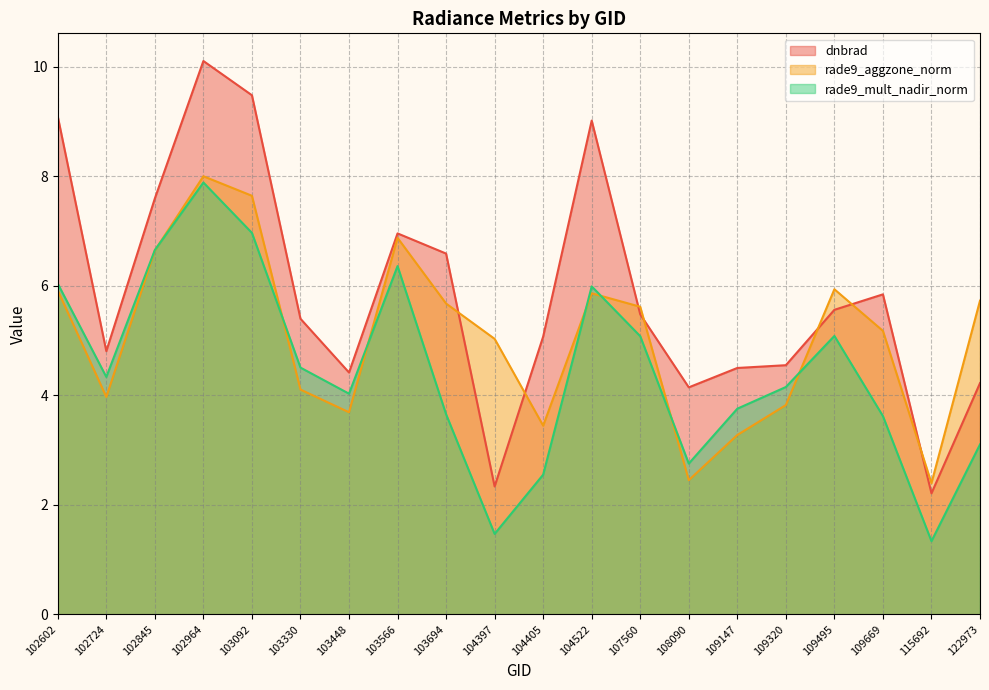

How many intersections are there between rade9_mult_nadir_norm and rade9_aggzone_norm?

7